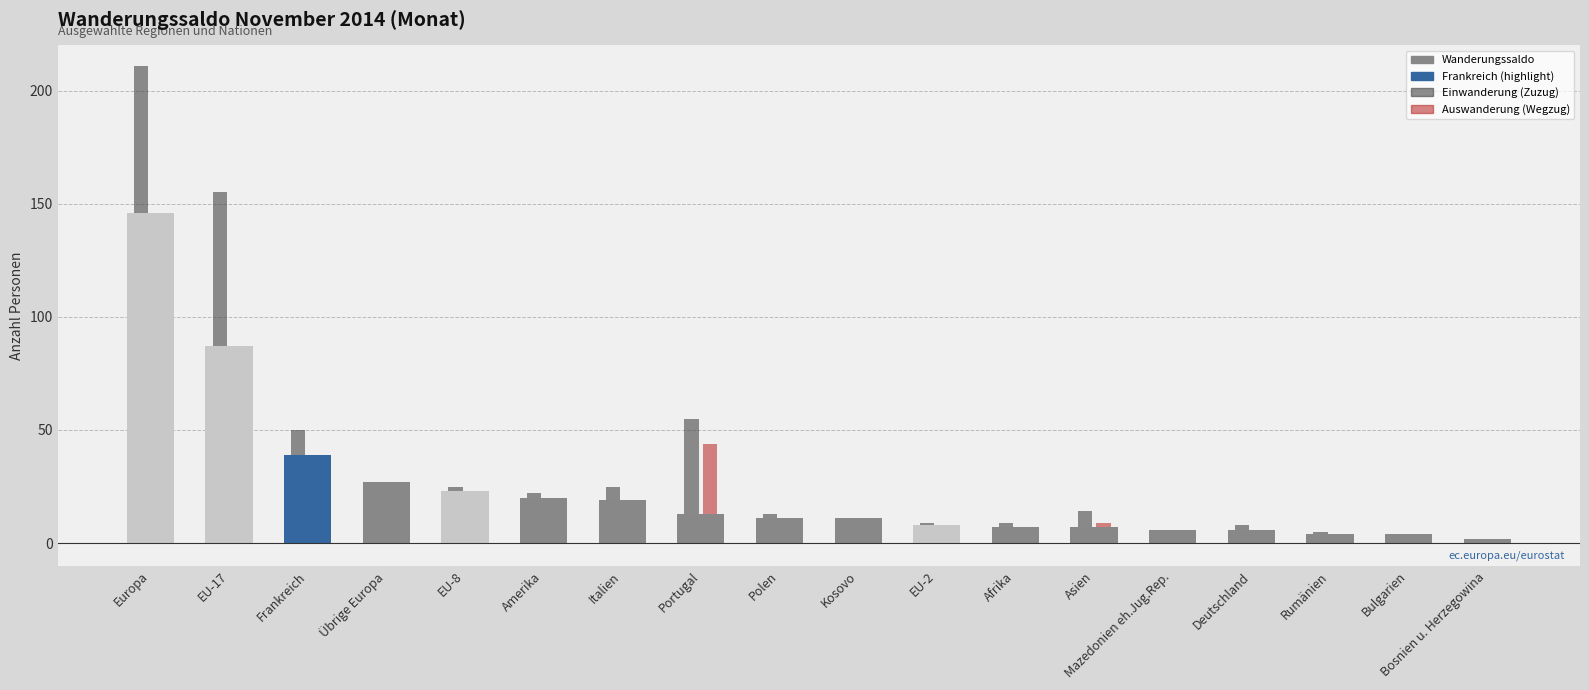

How many values in Einwanderung (Zuzug) are above zero?

17